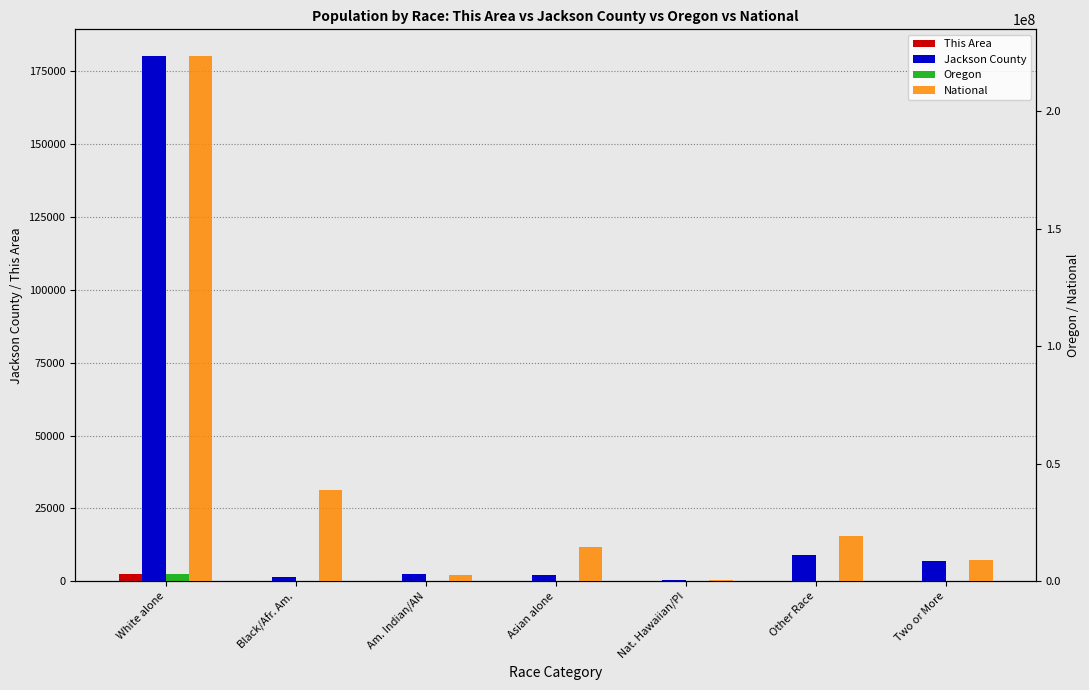

How many bars are there in each group?

4